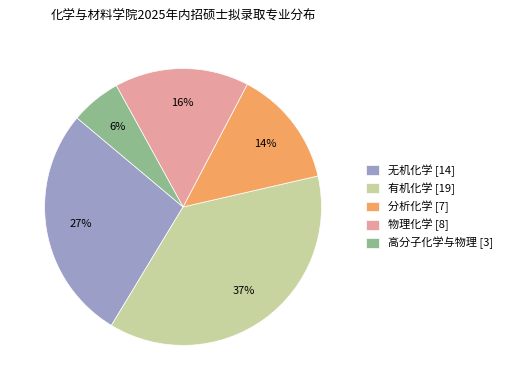

True or false: 有机化学 accounts for 37% of the total.

True